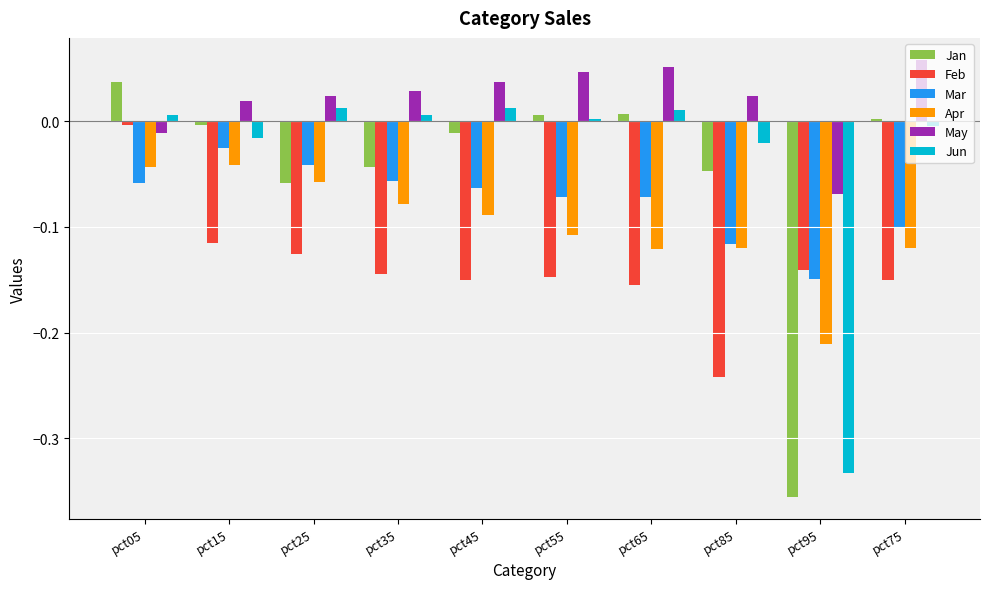

What is the label of the 8th bar from the left?

pct85